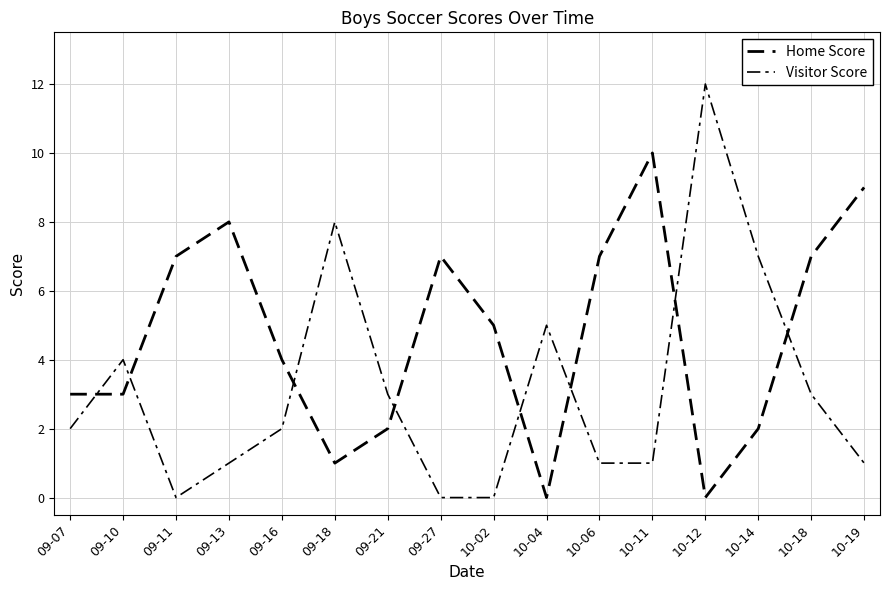

The Home Score series shows 10 at 09-27. True or false?

False